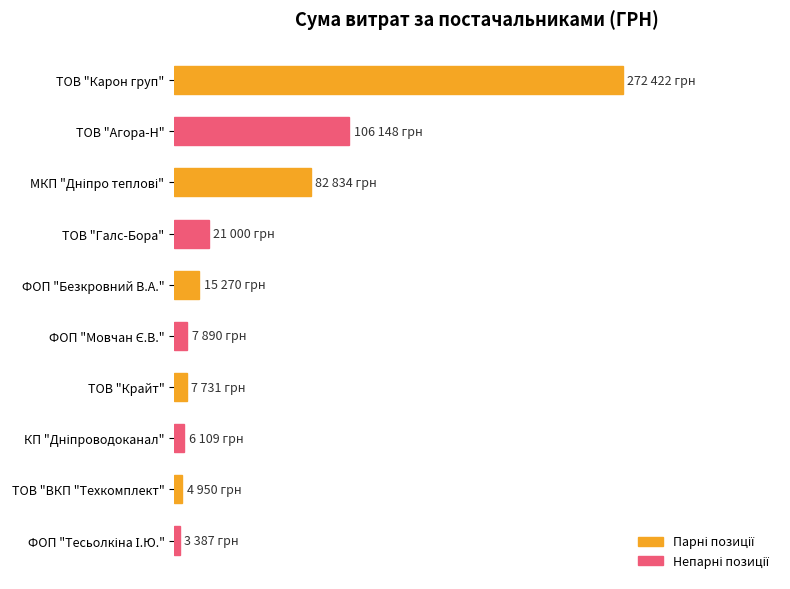

What is the maximum value shown in the chart?

272422.2